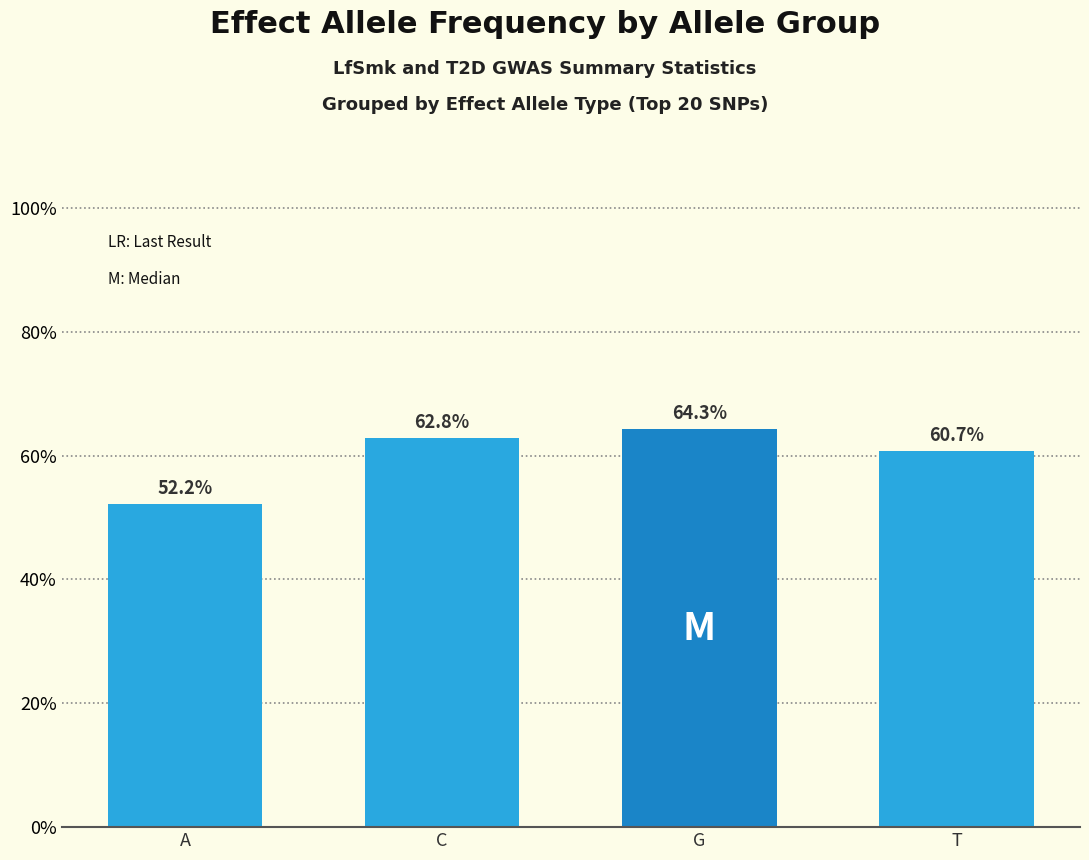

At which category does the chart reach its peak across all series?

G